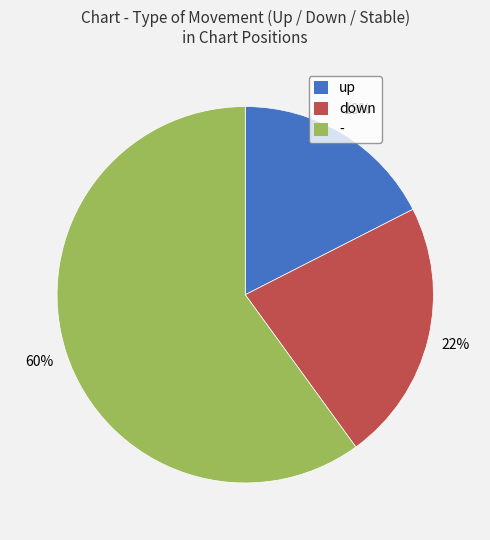

Combined, do up and down account for over 50%?

No